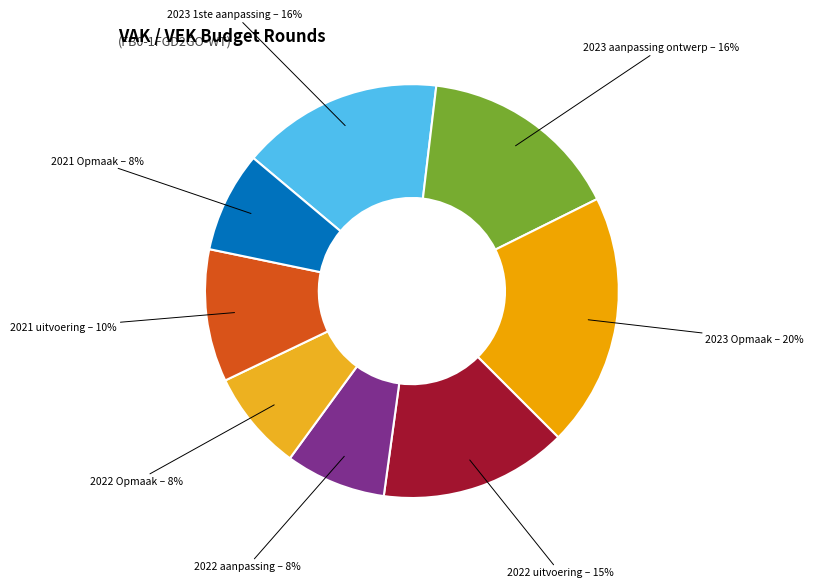

How many slices are in this pie chart?

8